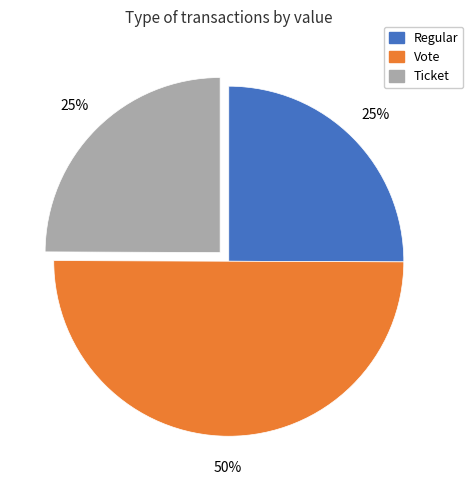

To the nearest percent, what is the average slice percentage?

33%